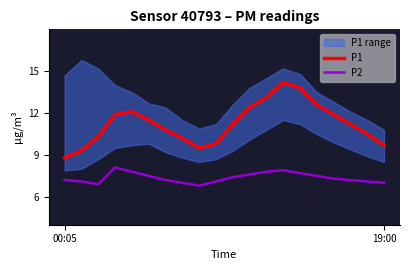

At which label does P2 first exceed 7?

00:05